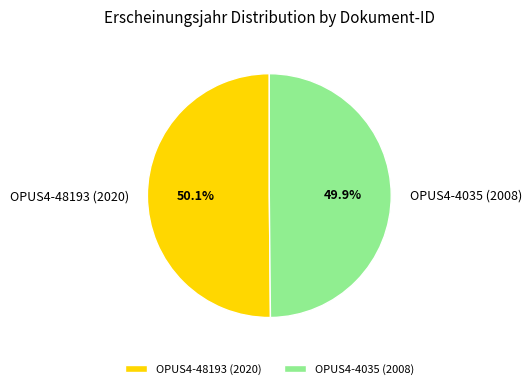

Approximately how many times larger is the value at OPUS4-48193 (2020) compared to OPUS4-4035 (2008)?

1.0